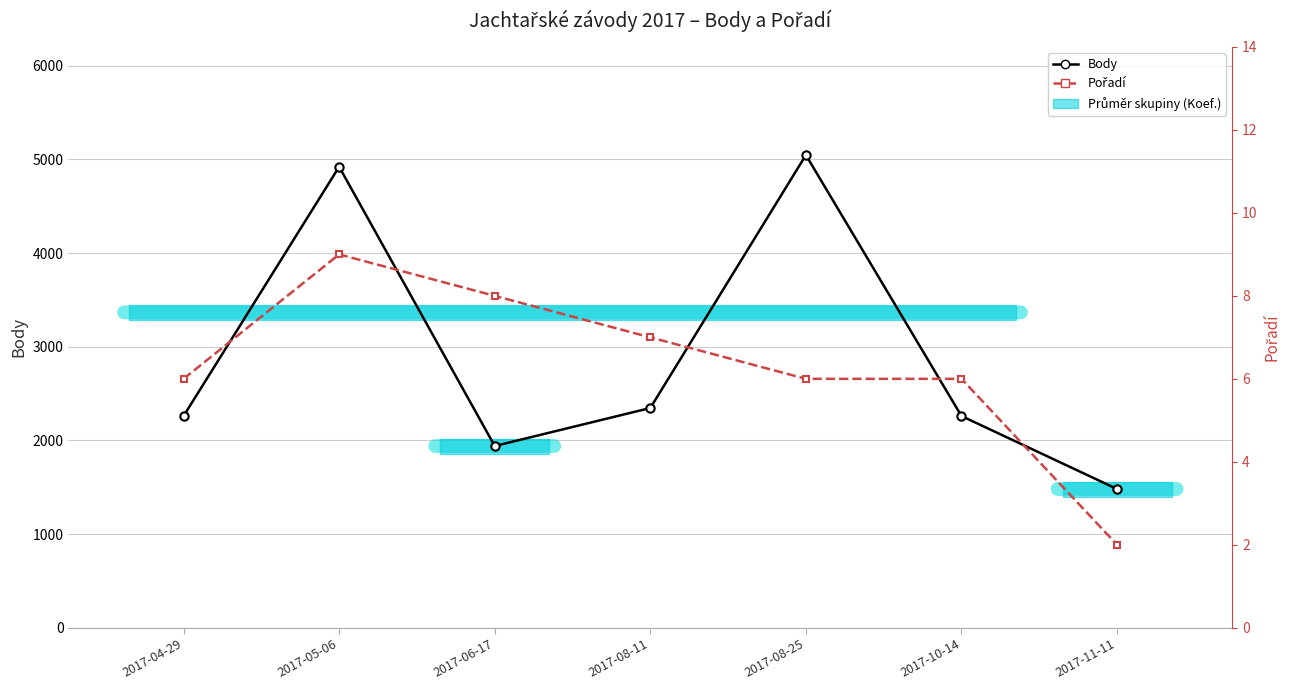

The Pořadí series shows 9 at 2017-08-25. True or false?

False